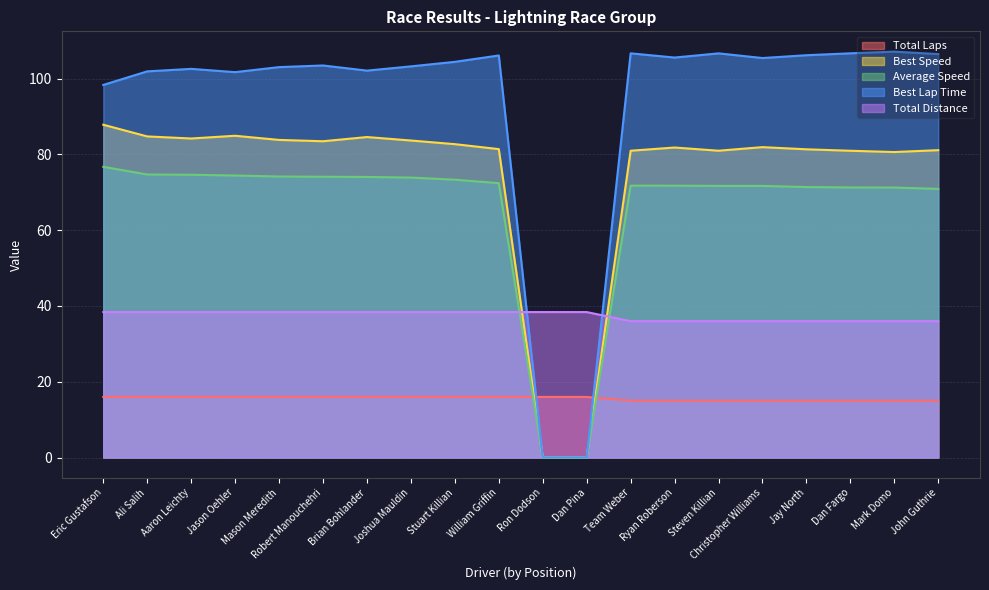

What is the total value across all series at Jay North?

309.9